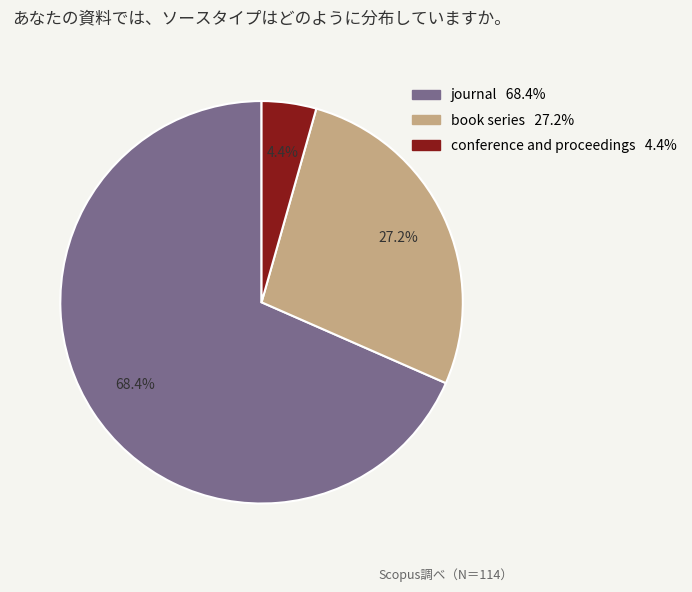

Which slice is the largest?

journal